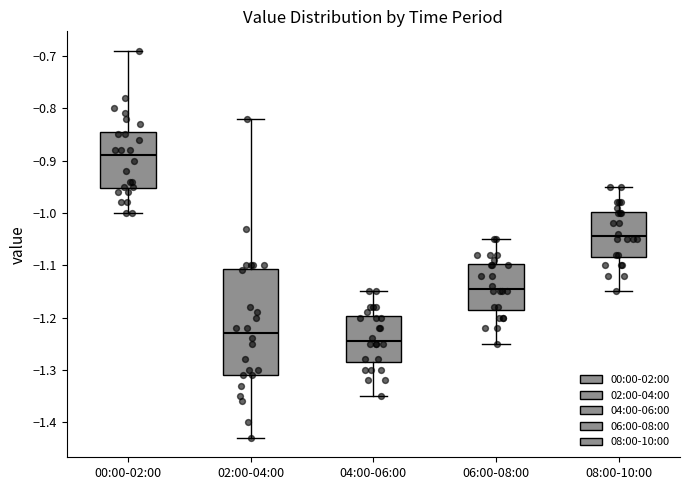

Which box has the highest median line?

00:00-02:00